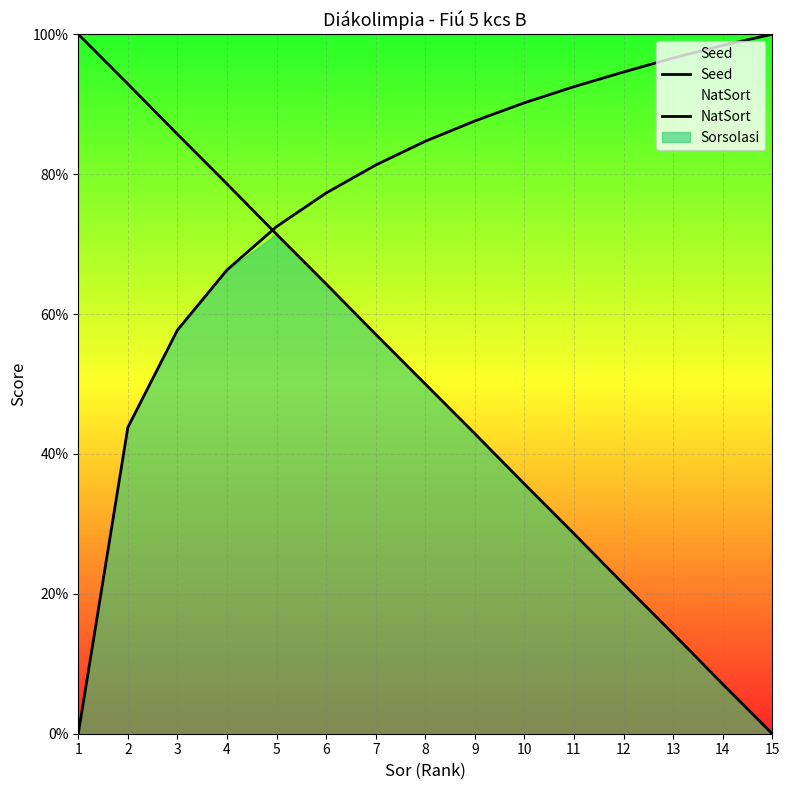

How many lines are shown in the chart?

3